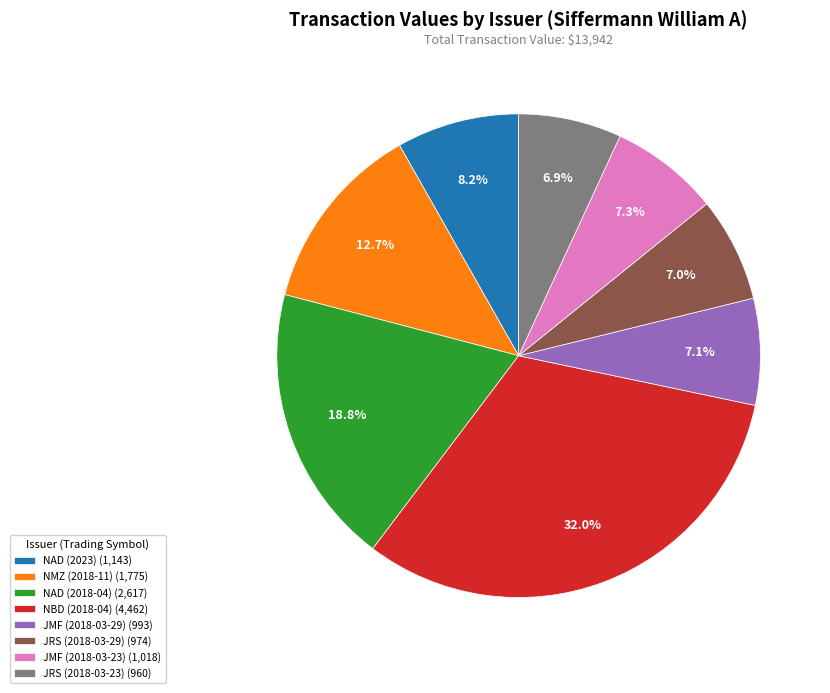

How many segments does this pie chart have?

8